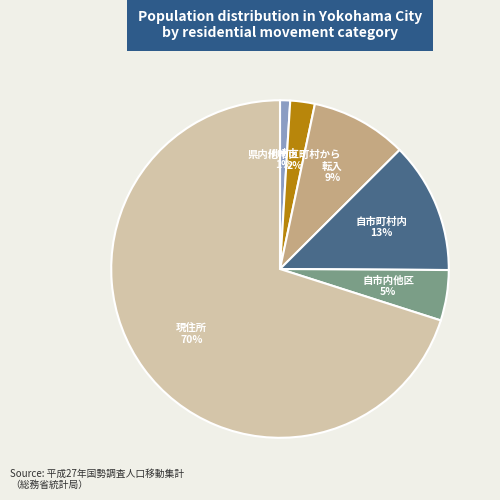

Count the number of slices in the pie.

6